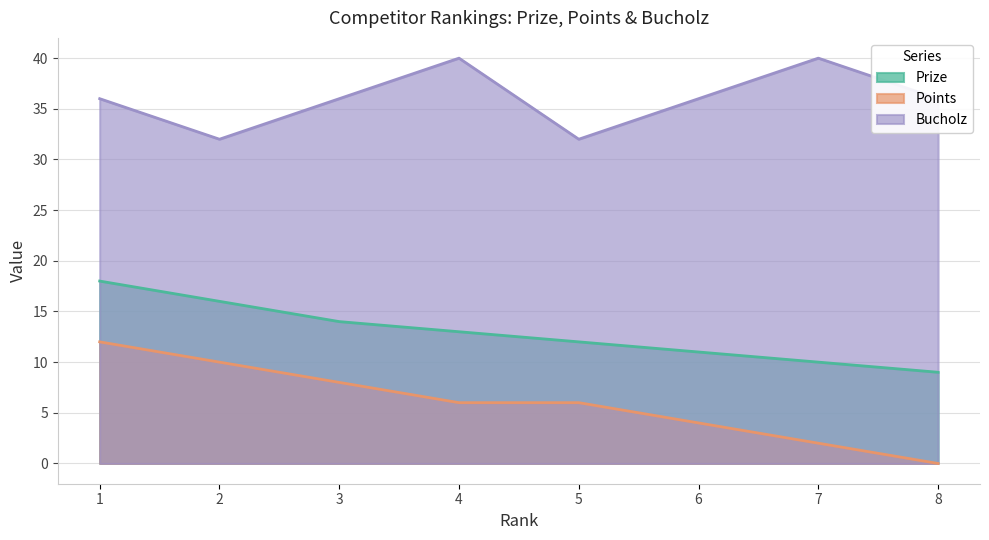

Reading left to right, what are all the values shown in this chart?

Prize: 1=18	2=16	3=14	4=13	5=12	6=11	7=10	8=9
Points: 1=12	2=10	3=8	4=6	5=6	6=4	7=2	8=0
Bucholz: 1=36	2=32	3=36	4=40	5=32	6=36	7=40	8=36